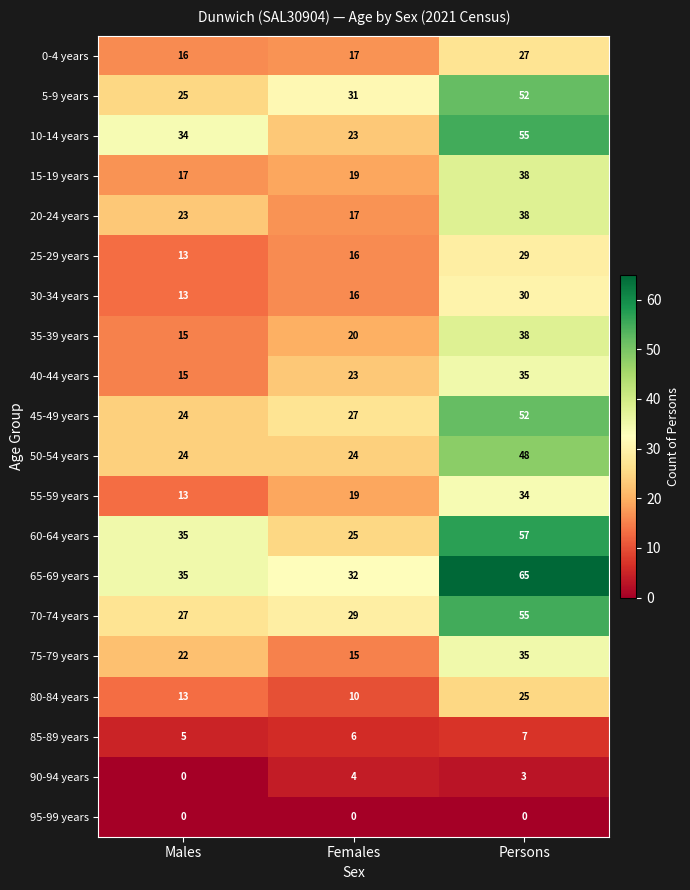

At which label is 15-19 years closest to 27?

Females